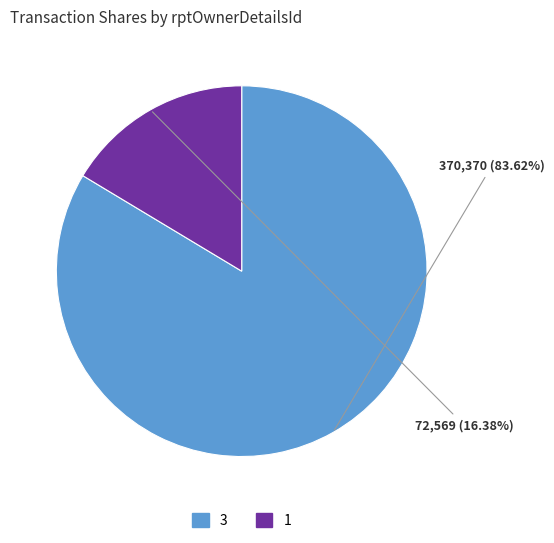

Does any single category account for the majority?

Yes